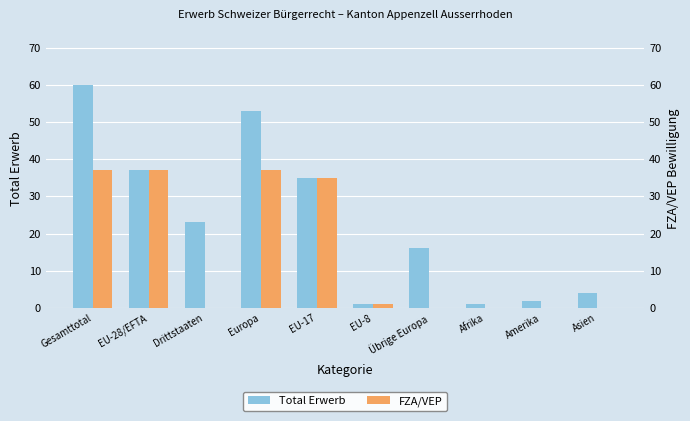

What is the average value of the Total Erwerb series?

23